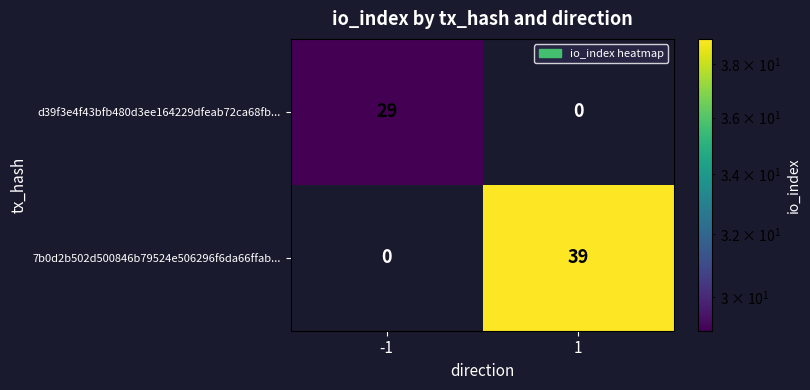

What is the spread (max minus min) of values at 1?

39